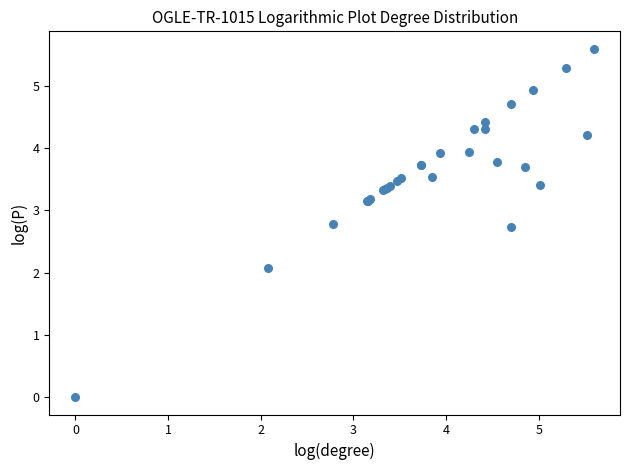

What Y value in the scatter plot is closest to 2?

2.1